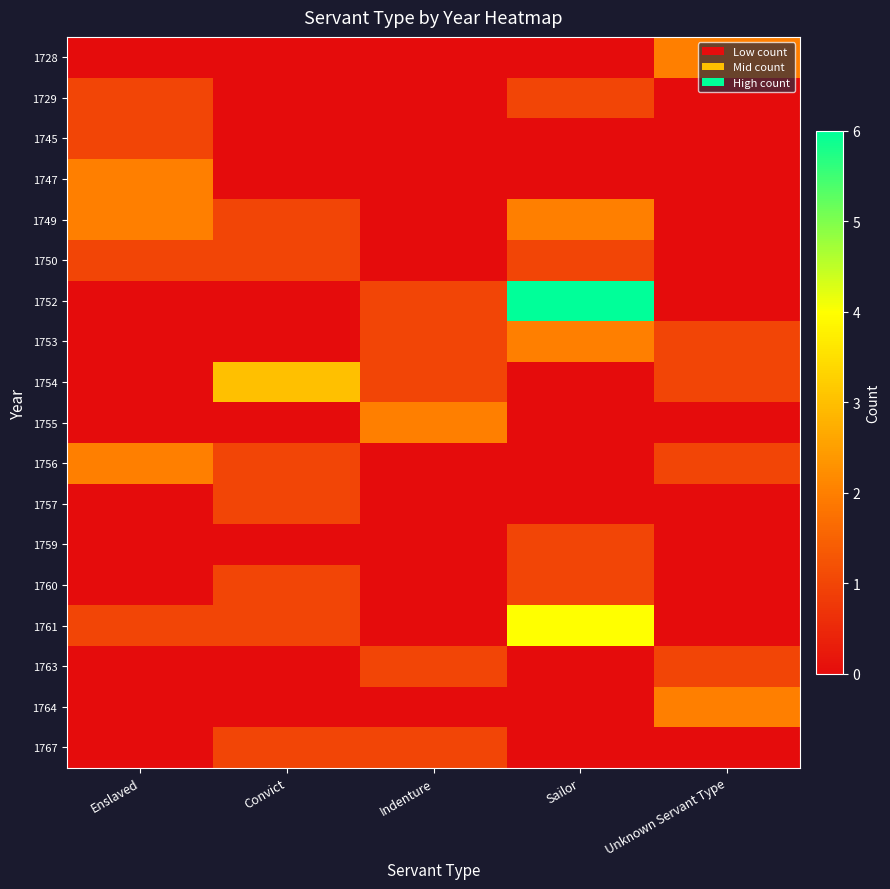

Which label corresponds to the largest value in the chart?

Sailor